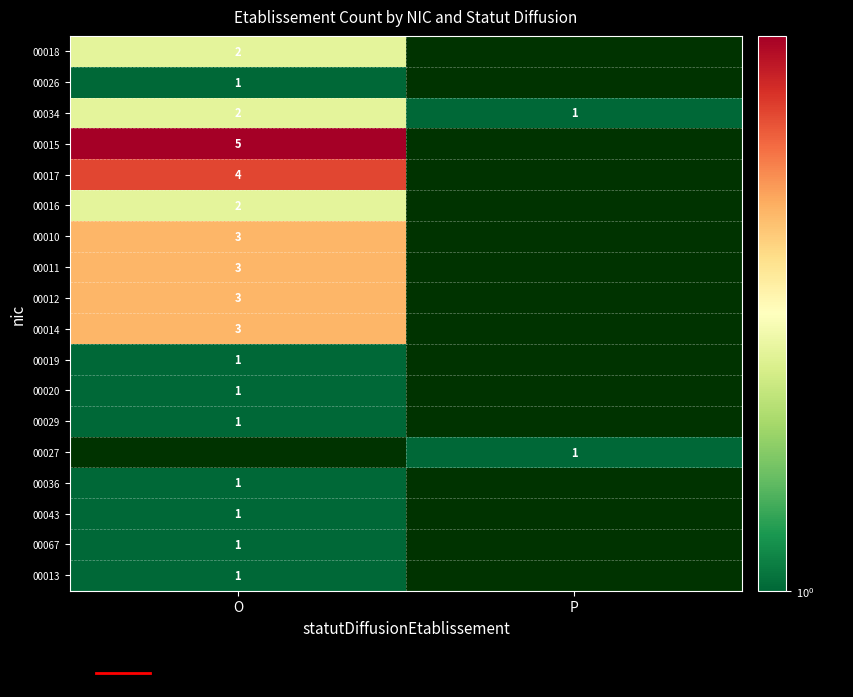

The value of 00026 at O is 1. True or false?

True